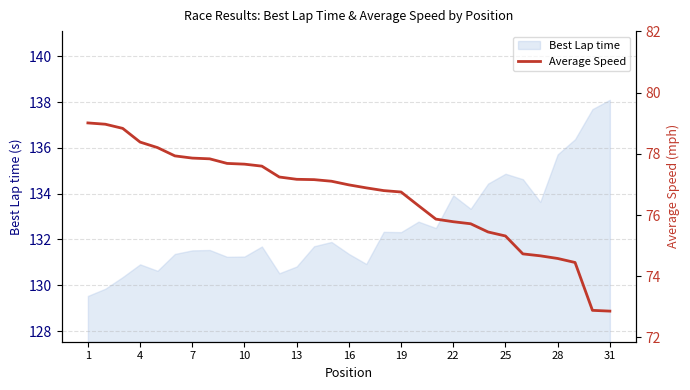

Does the chart display data point markers on the line(s)?

No